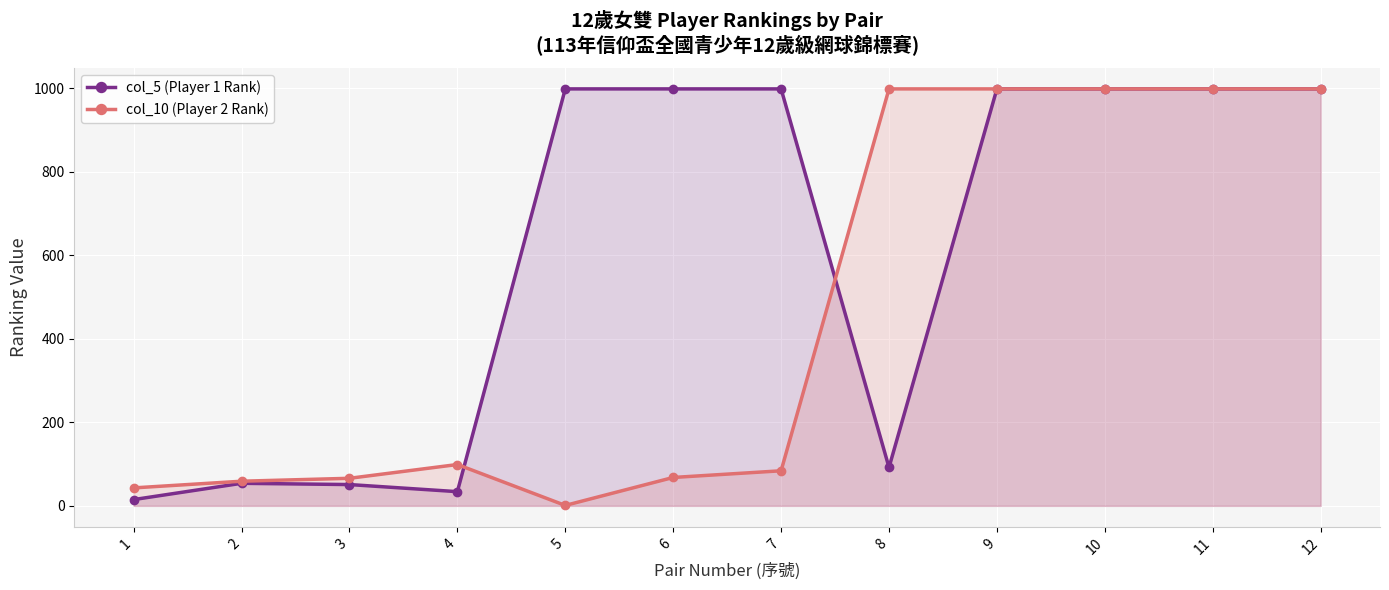

What is the greatest value displayed?

999